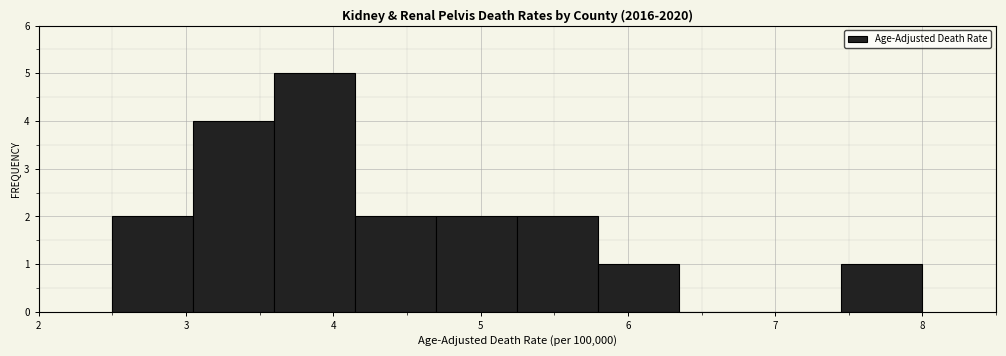

Reading left to right, list every bar in this chart as the range it spans on the x-axis followed by its height. Neither the bar edges nor the heights are printed on the chart, so give them approximately, as read against the axes.

2.50 to 3.05: 2
3.05 to 3.60: 4
3.60 to 4.15: 5
4.15 to 4.70: 2
4.70 to 5.25: 2
5.25 to 5.80: 2
5.80 to 6.35: 1
6.35 to 6.90: 0
6.90 to 7.45: 0
7.45 to 8.00: 1